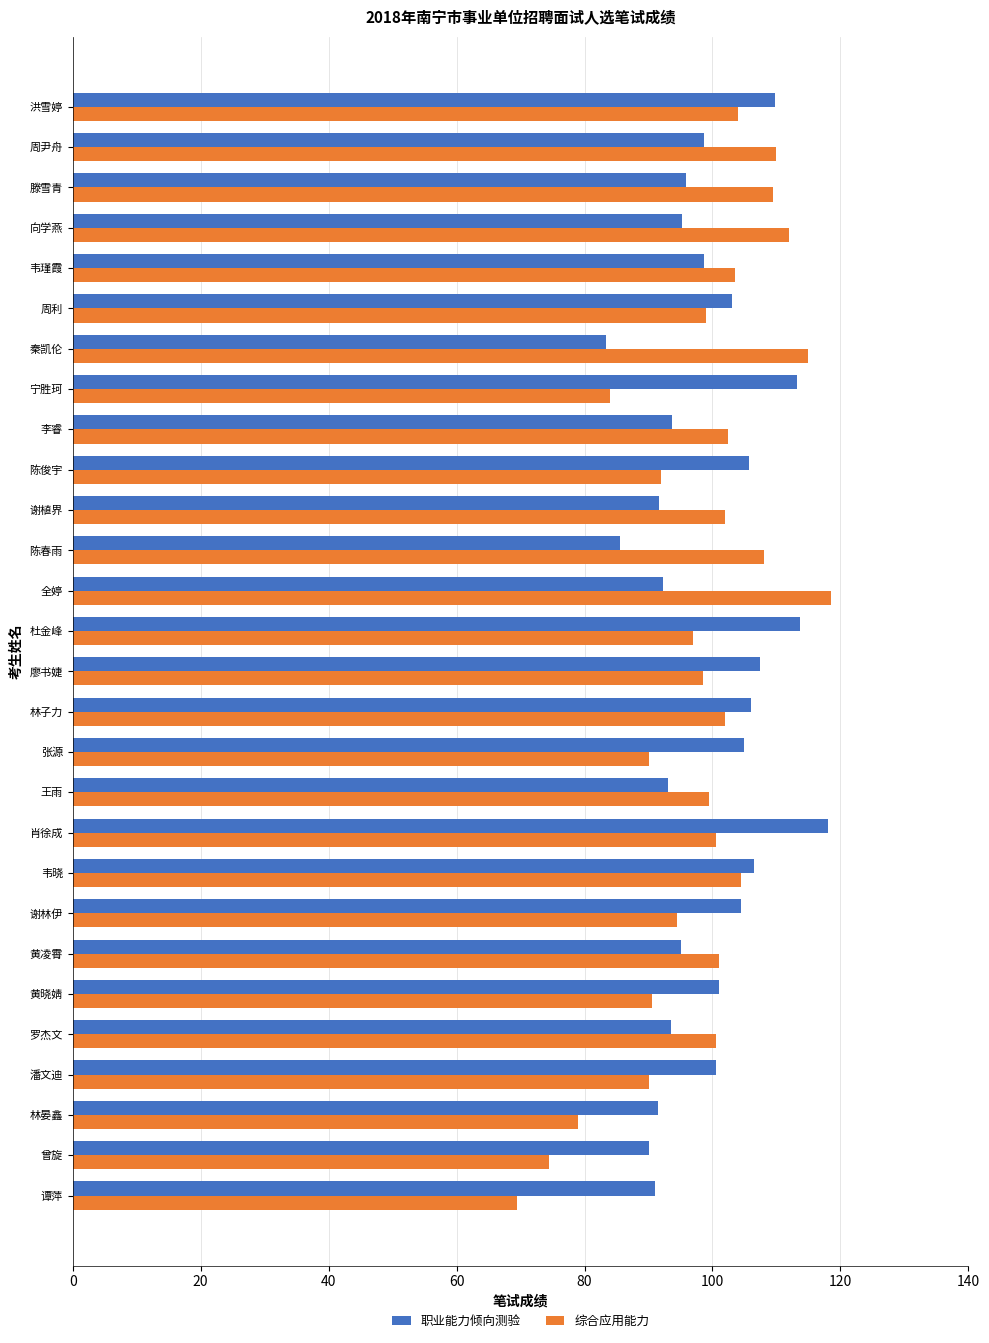

Which series has the largest range (max minus min)?

综合应用能力